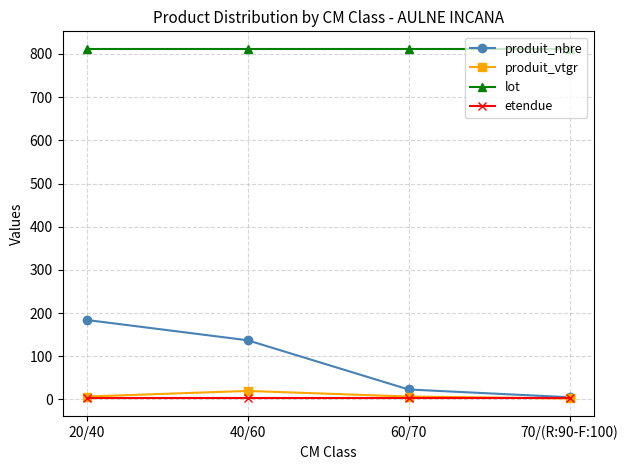

What are all the series names shown in the legend?

produit_nbre, produit_vtgr, lot, etendue